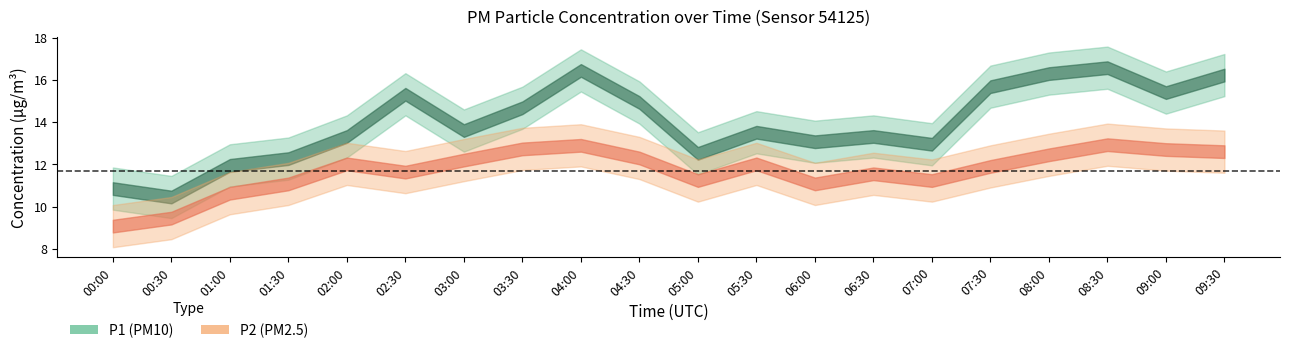

Is it true that P1 equals 15.3 at 02:30?

True